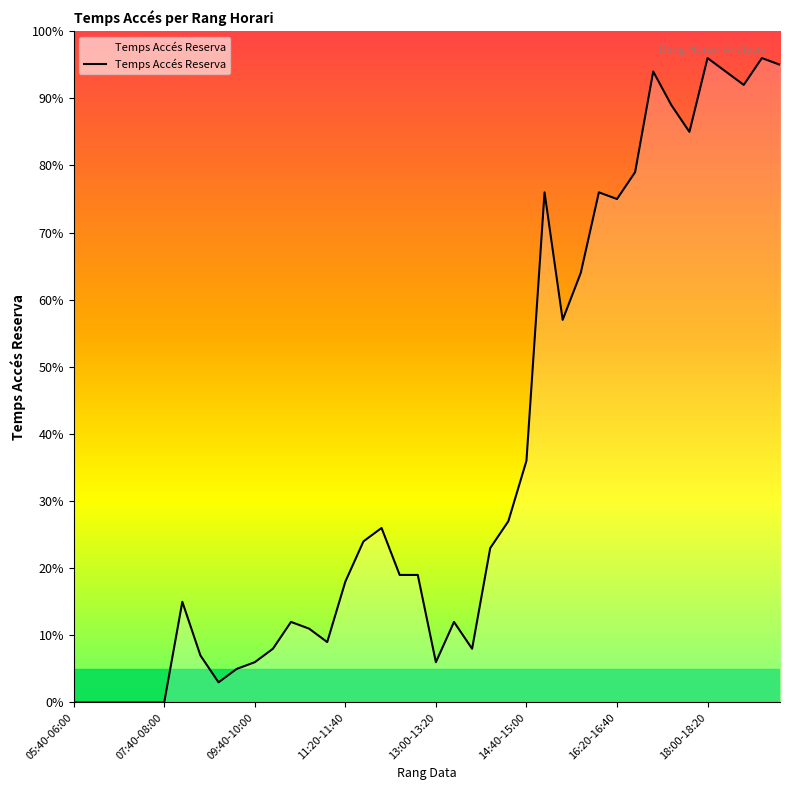

What is the difference between the maximum and minimum values?

96